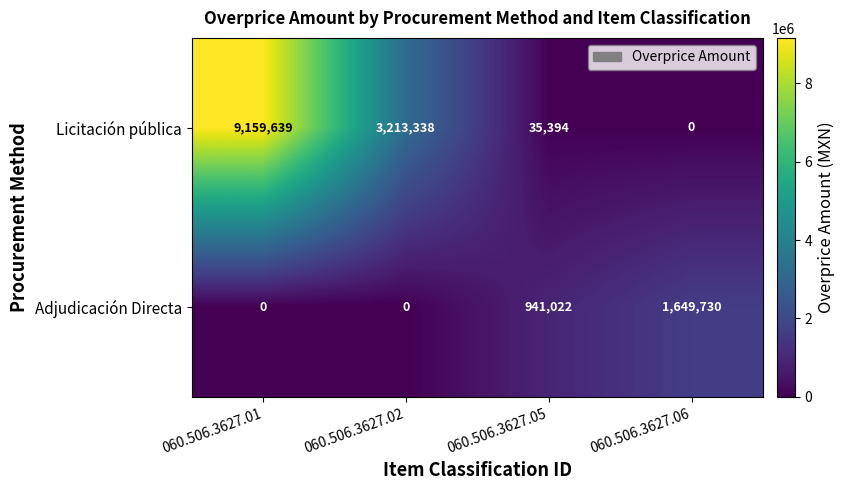

Rank the series by their maximum value, from highest to lowest.

Licitación pública, Adjudicación Directa